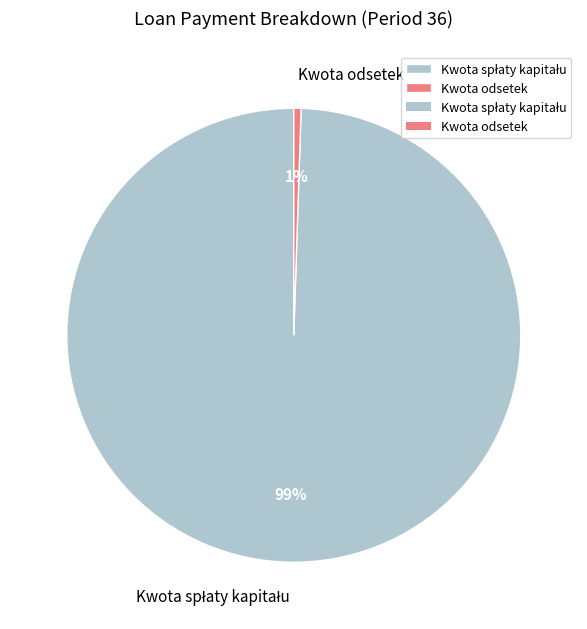

To the nearest percent, what is the average slice percentage?

50%